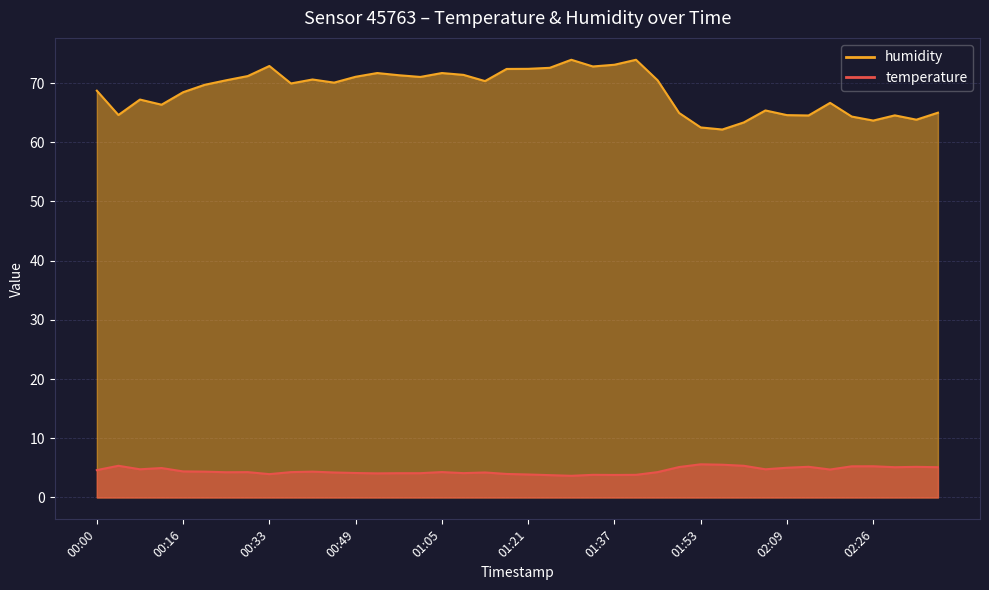

List the series in order of their peak value, lowest first.

temperature, humidity